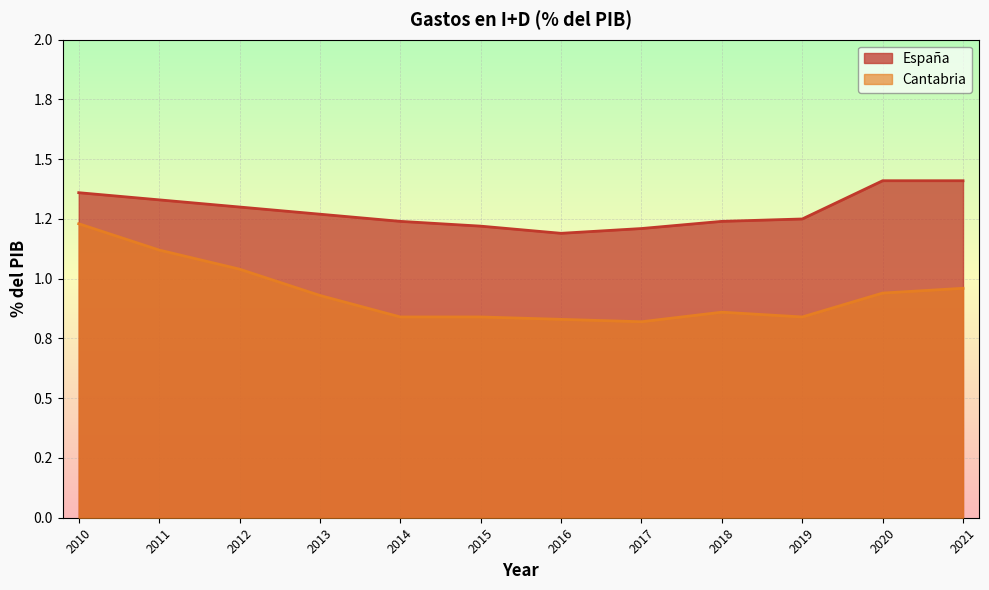

What is the value of the Cantabria point at the 1st from the left?

1.2